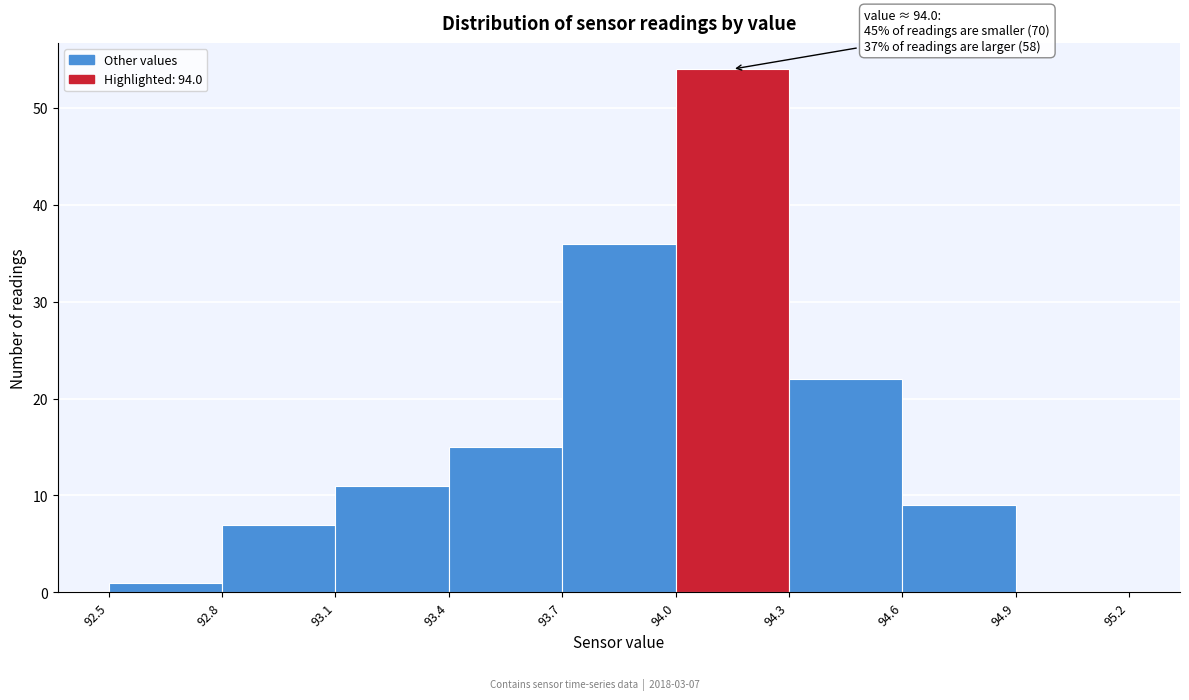

Over which range of the x-axis is the bar tallest?

94.0 to 94.3